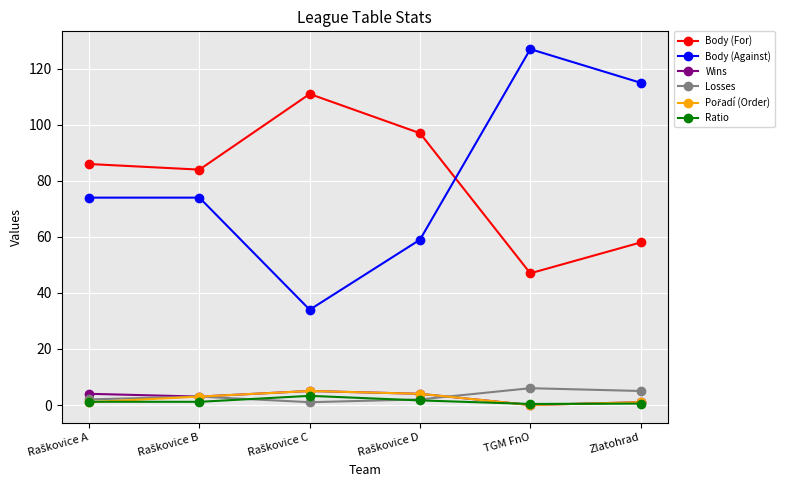

What is the maximum value shown in the chart?

127.0